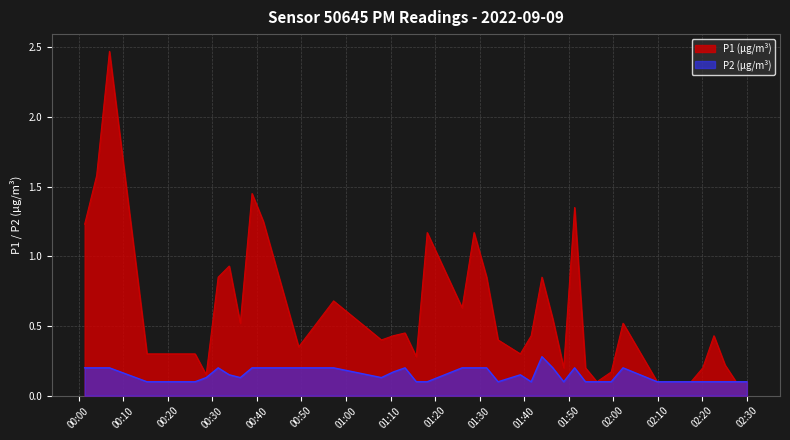

What are all the series names shown in the legend?

P1 (µg/m³), P2 (µg/m³)